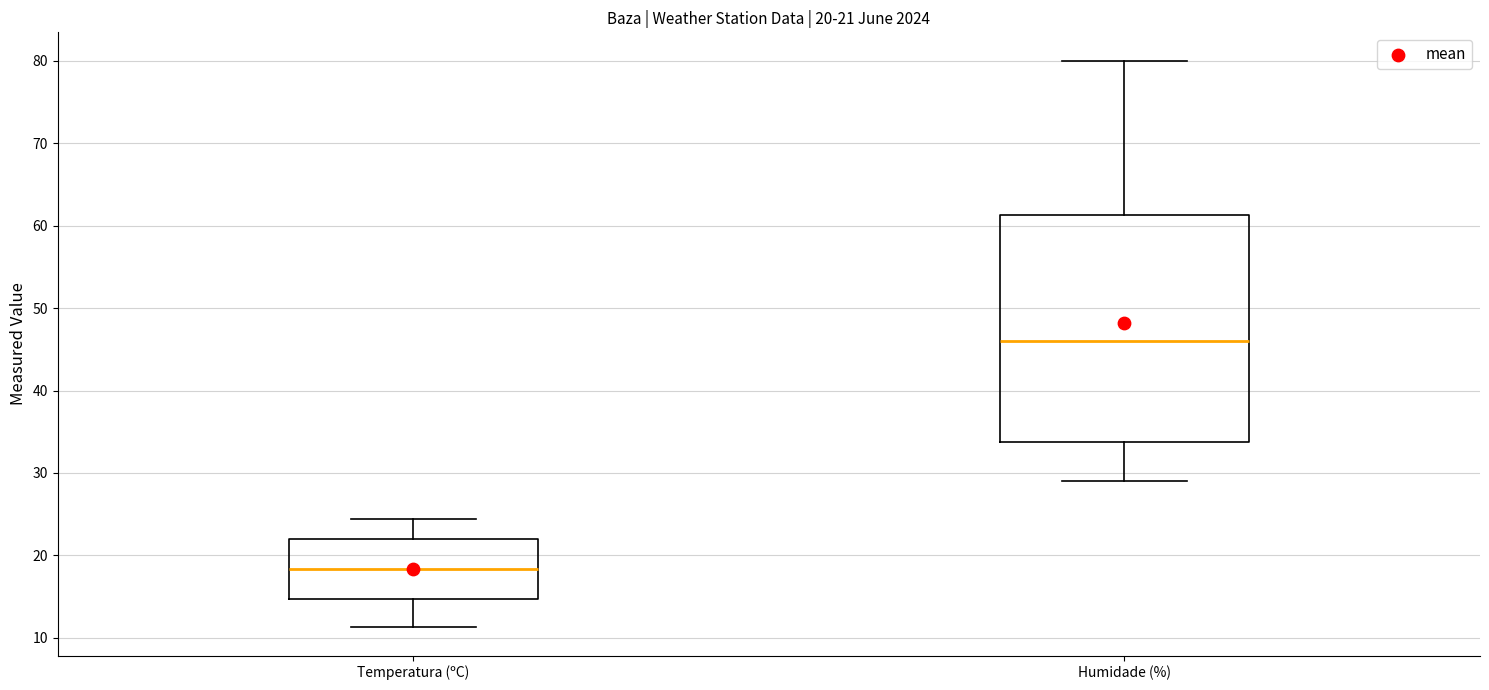

Which box has the highest median line?

Humidade (%)